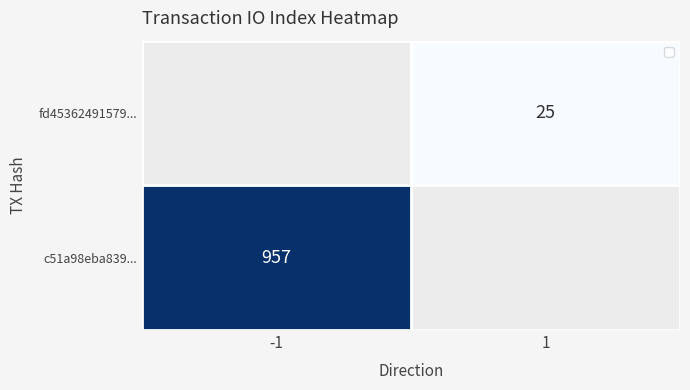

The fd45362491579... series shows 270.3 at -1. True or false?

False